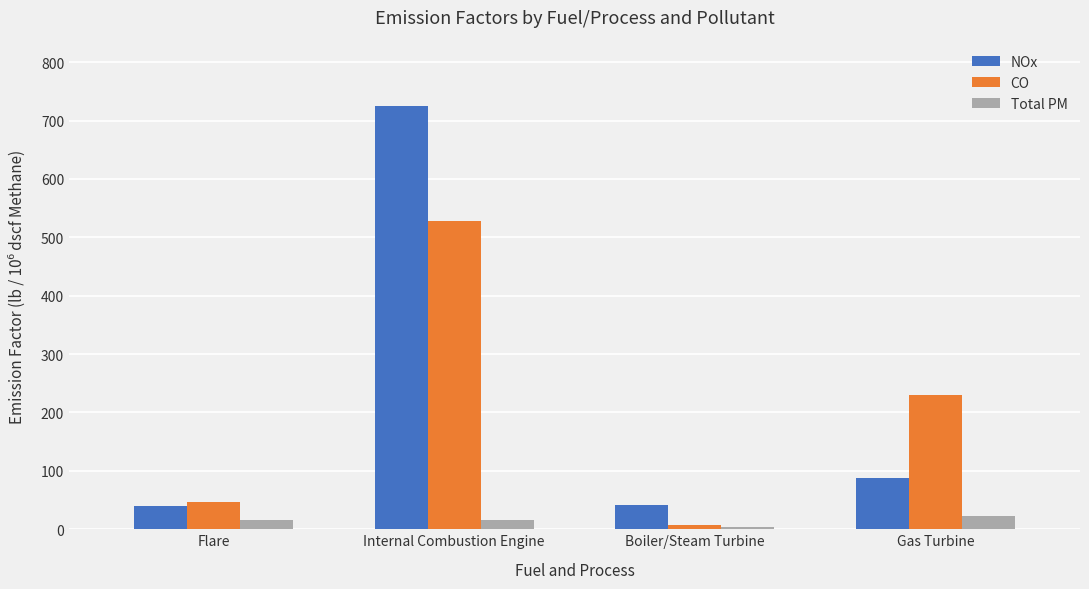

Between Flare and Gas Turbine, which series saw the biggest shift?

CO